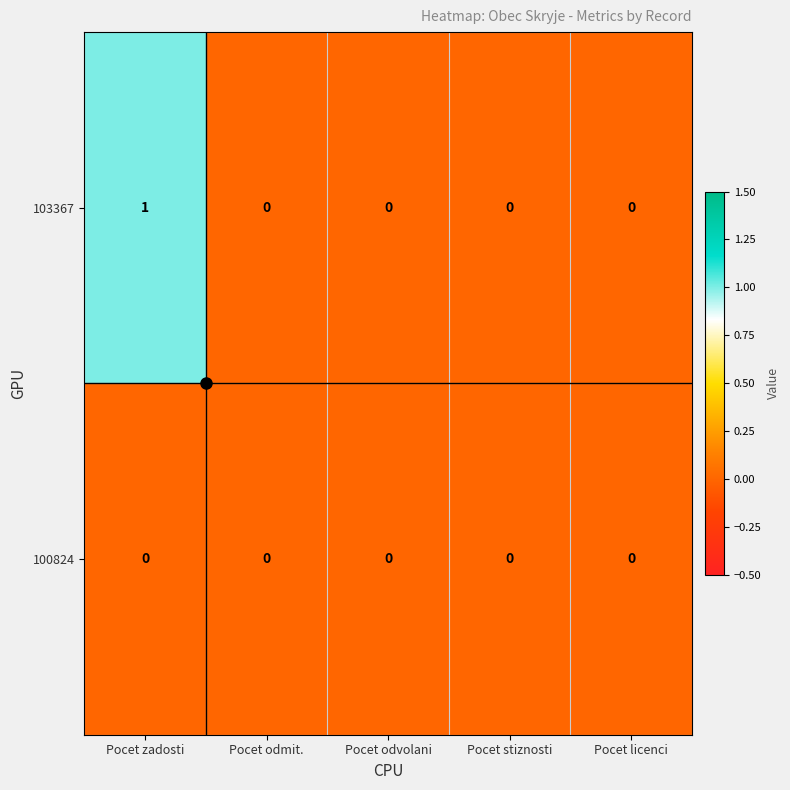

What is the maximum value shown in the chart?

1